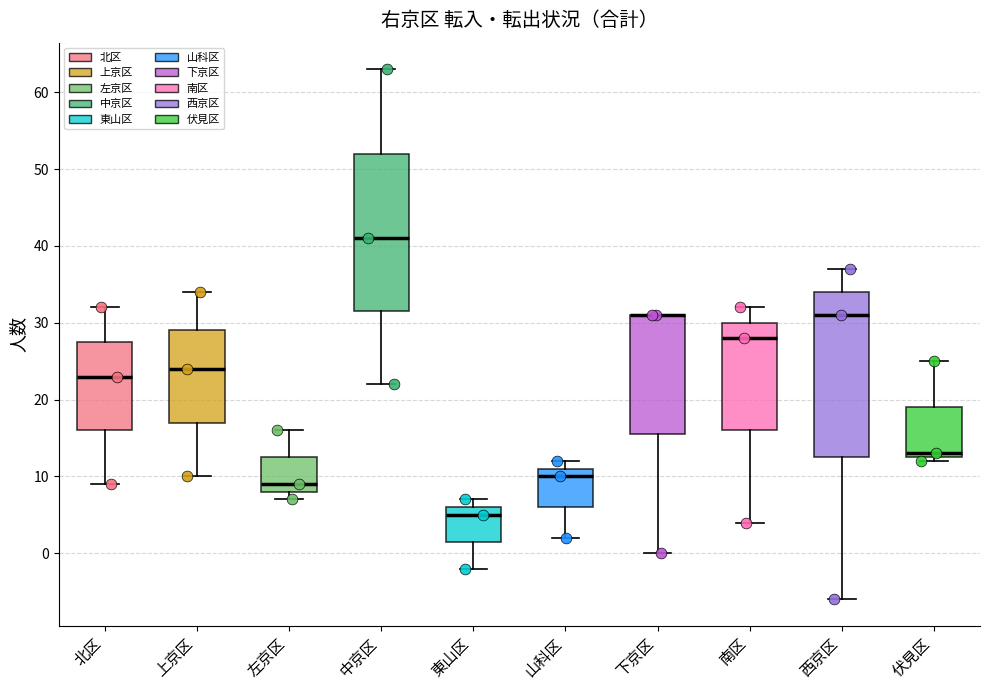

Reading left to right, transcribe this box plot: for each box, give where its median line is, the range the box spans, and where its two whiskers end, as read against the y-axis. The values are not printed on the chart, so give them approximately, as read against the axis.

北区: median 23, box 16 to 28, whiskers 9 to 32
上京区: median 24, box 17 to 29, whiskers 10 to 34
左京区: median 9, box 8 to 13, whiskers 7 to 16
中京区: median 41, box 32 to 52, whiskers 22 to 63
東山区: median 5, box 2 to 6, whiskers -2 to 7
山科区: median 10, box 6 to 11, whiskers 2 to 12
下京区: median 31 (drawn on the box's upper edge), box 16 to 31, whiskers 0 to 31
南区: median 28, box 16 to 30, whiskers 4 to 32
西京区: median 31, box 13 to 34, whiskers -6 to 37
伏見区: median 13 (just above the box's lower edge), box 13 to 19, whiskers 12 to 25